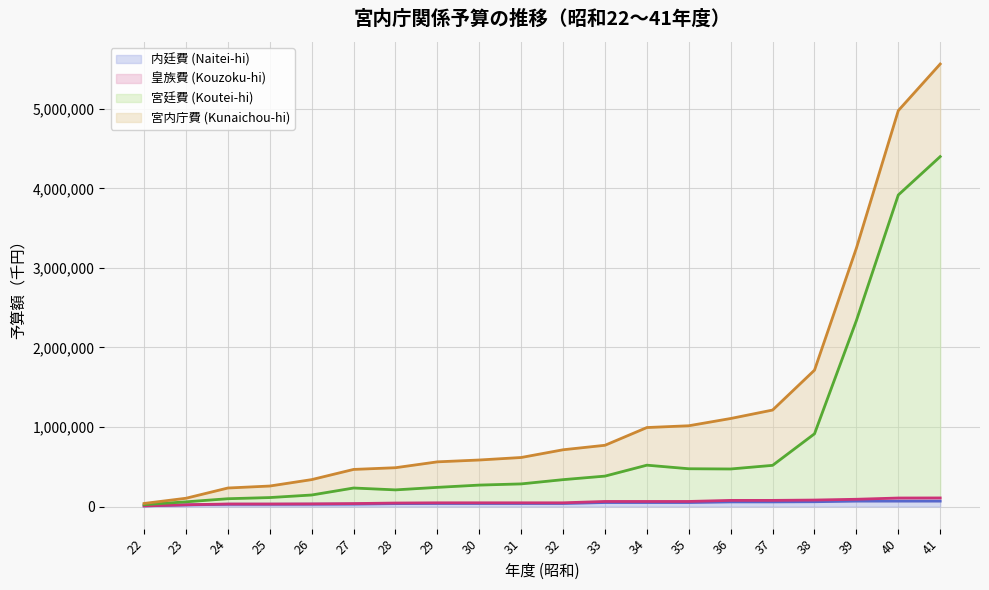

At which category is the sum across all series the highest?

41